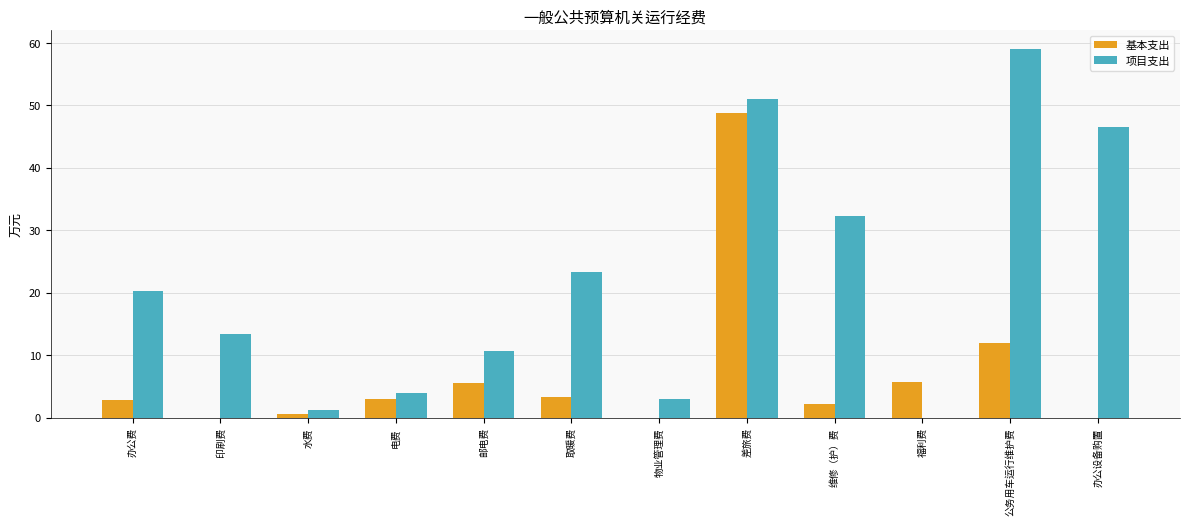

Is it true that 项目支出 equals 27.1 at 福利费?

False